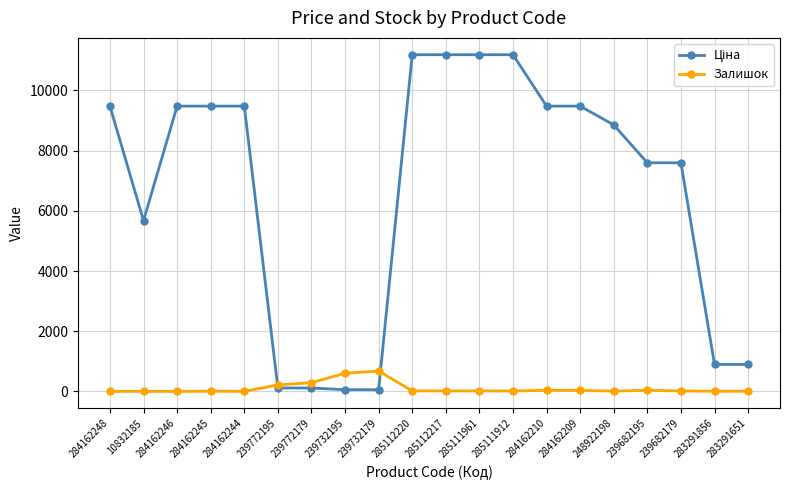

At how many categories does at least one series exceed 10019?

4